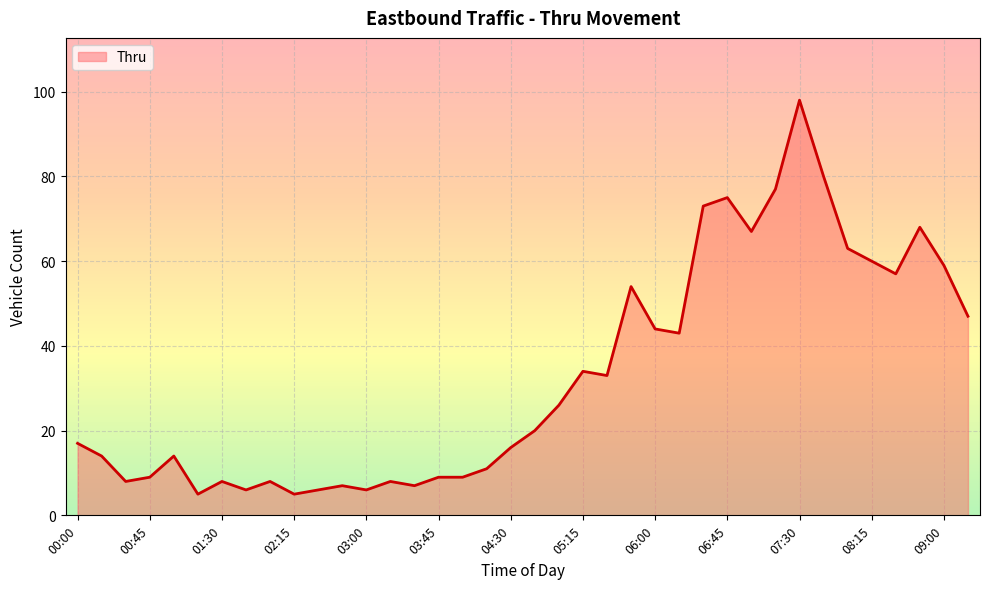

What is the minimum value shown in the chart?

5